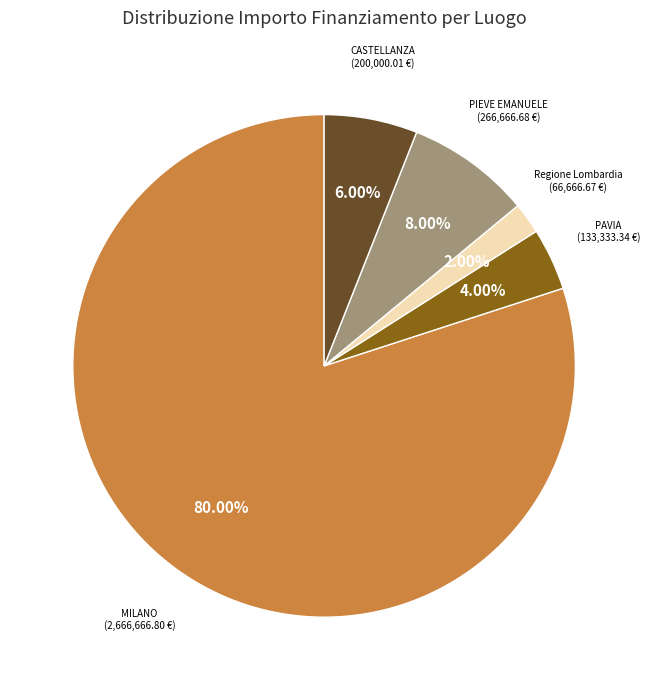

Is there any slice that represents more than half of the pie?

Yes